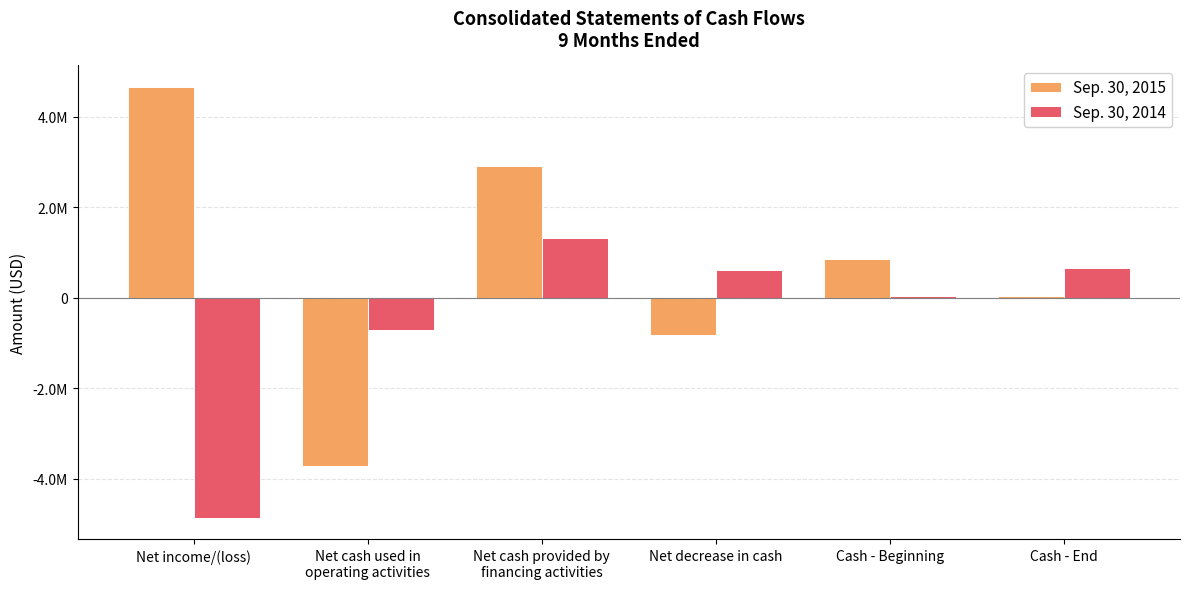

What is the minimum value for Sep. 30, 2014?

-4853000